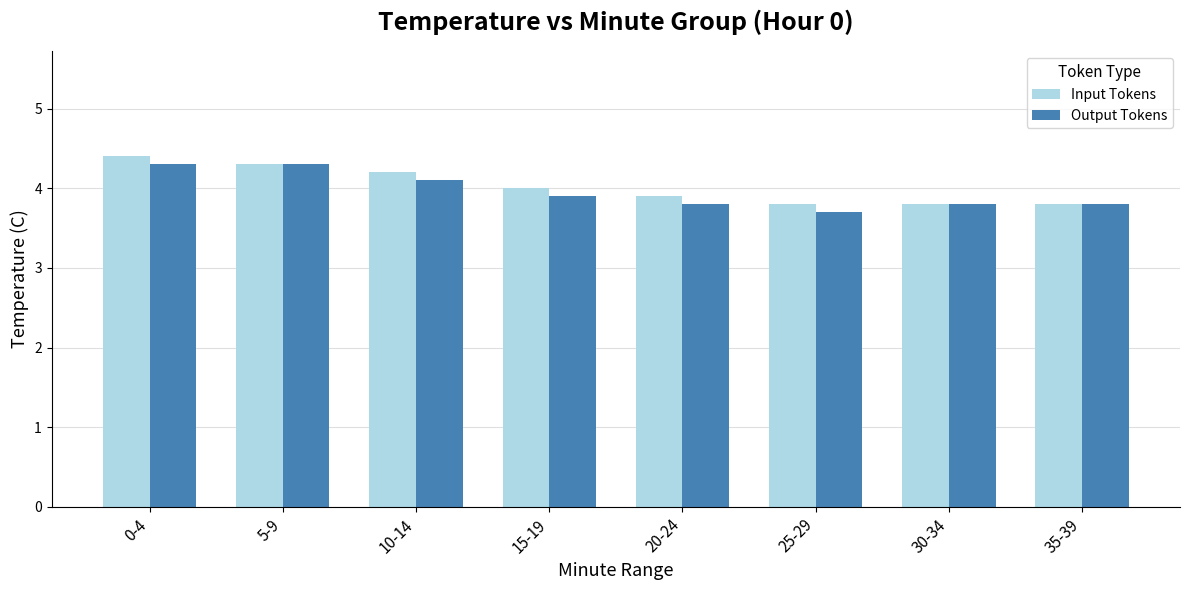

Where is Input Tokens nearest to the value 4?

15-19